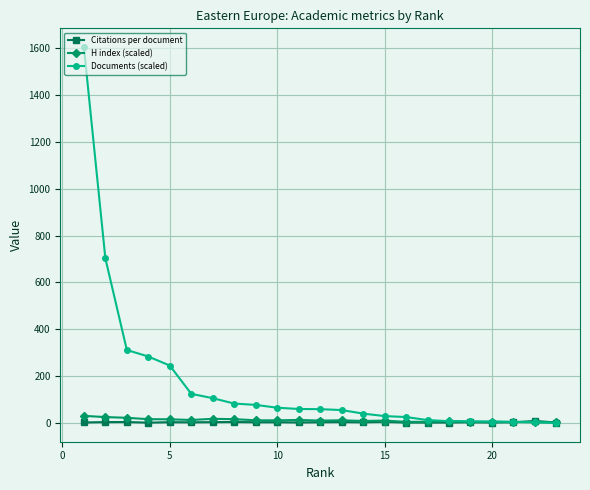

What is the lowest value of the H index (scaled) series?

2.8